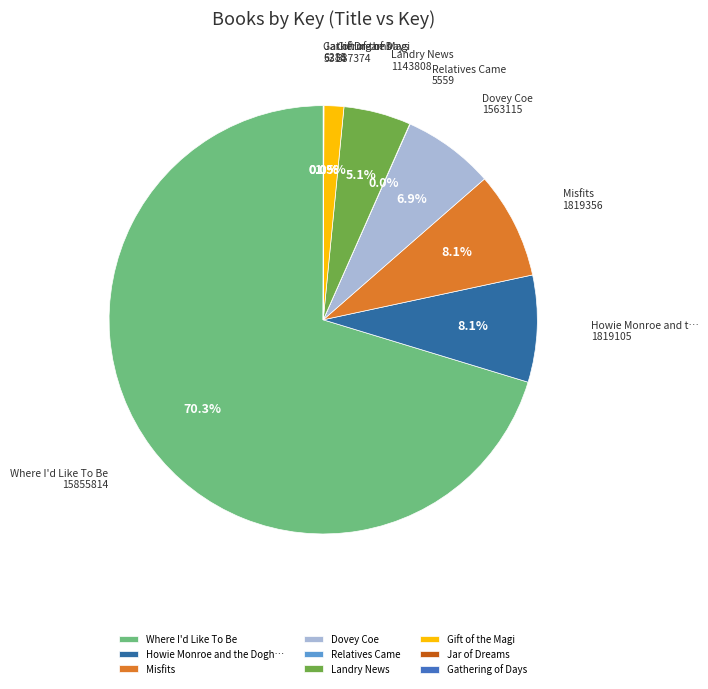

Which has a higher value, Jar of Dreams or Misfits?

Misfits